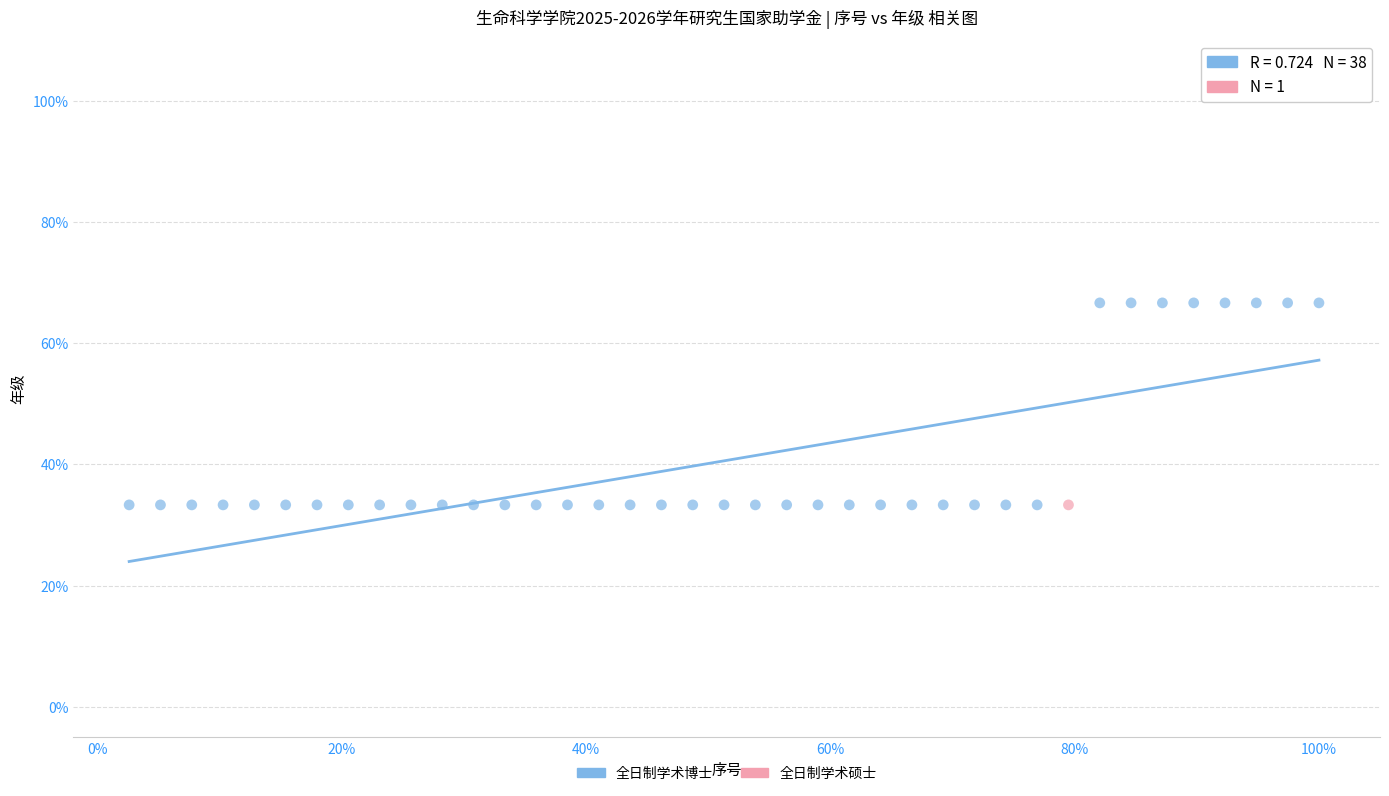

What are all the series names shown in the legend?

全日制学术博士, 全日制学术硕士